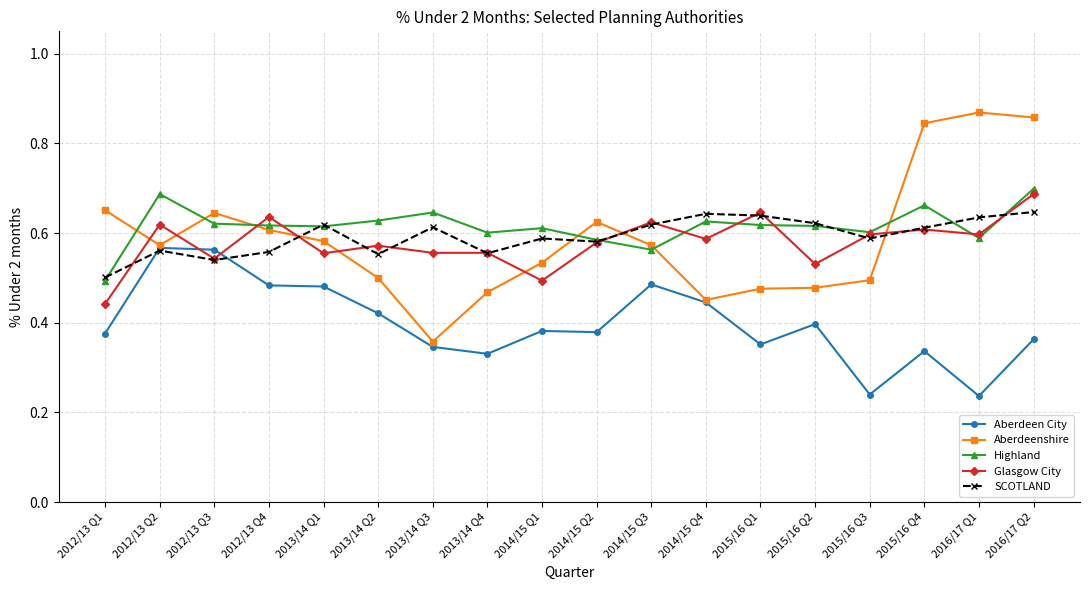

At how many categories does at least one series exceed 0?

18